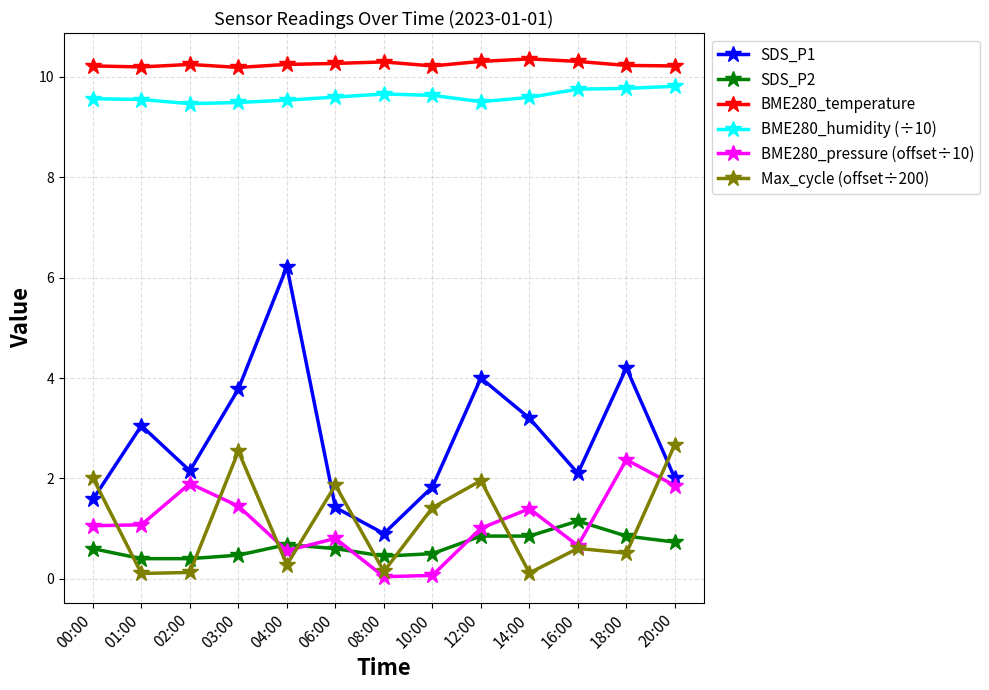

Which series has the largest total across all categories?

BME280_temperature